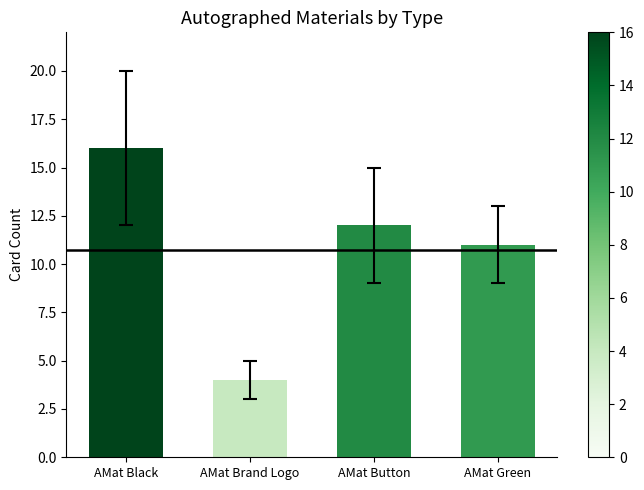

List the labels in order of value, largest first.

AMat Black, AMat Button, AMat Green, AMat Brand Logo